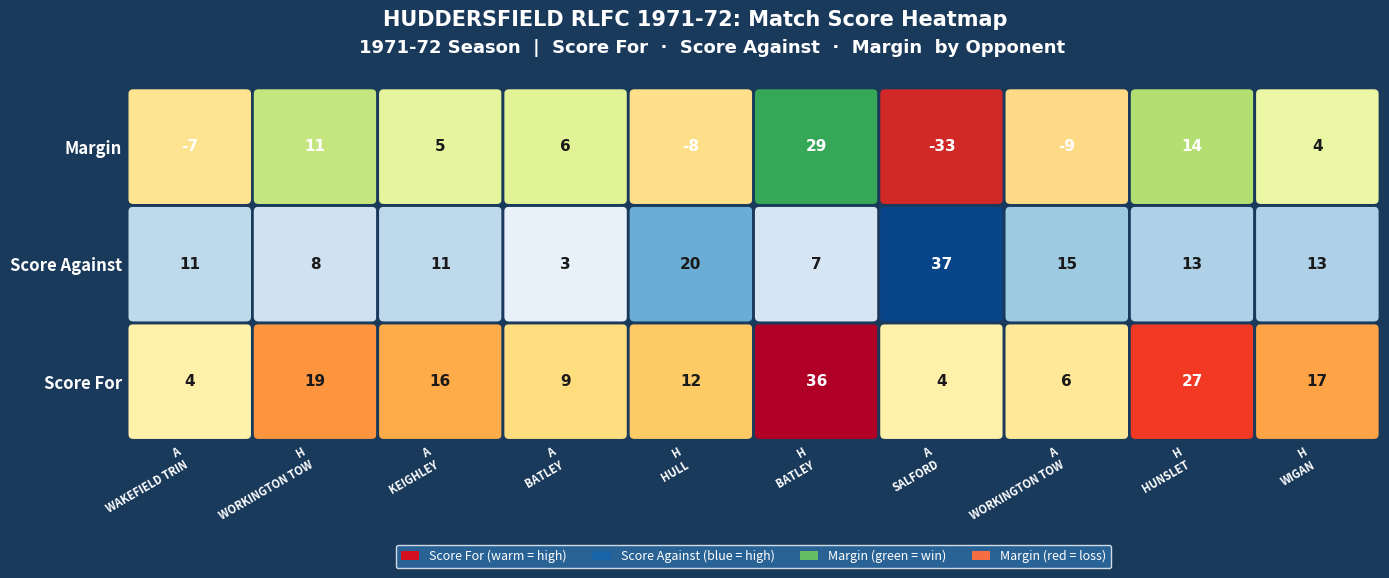

List the labels in order of H value, largest first.

BATLEY, HUNSLET, WORKINGTON TOWN, WIGAN, KEIGHLEY, HULL, BATLEY, WORKINGTON TOWN, WAKEFIELD TRINITY, SALFORD